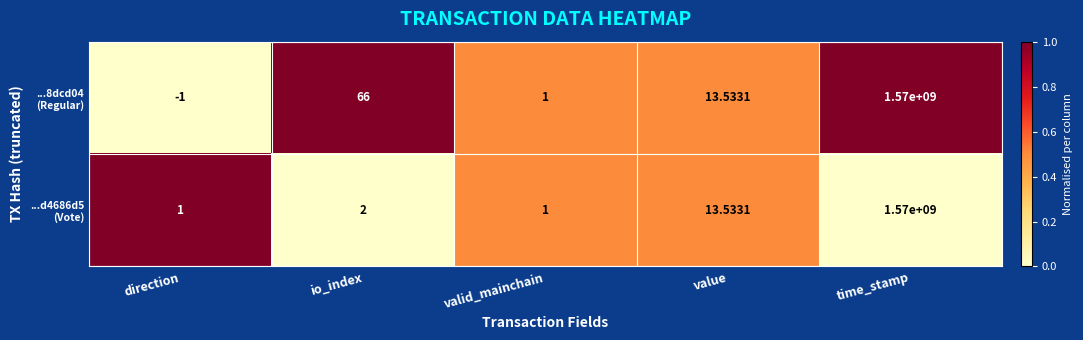

At which category is the sum across all series the highest?

time_stamp